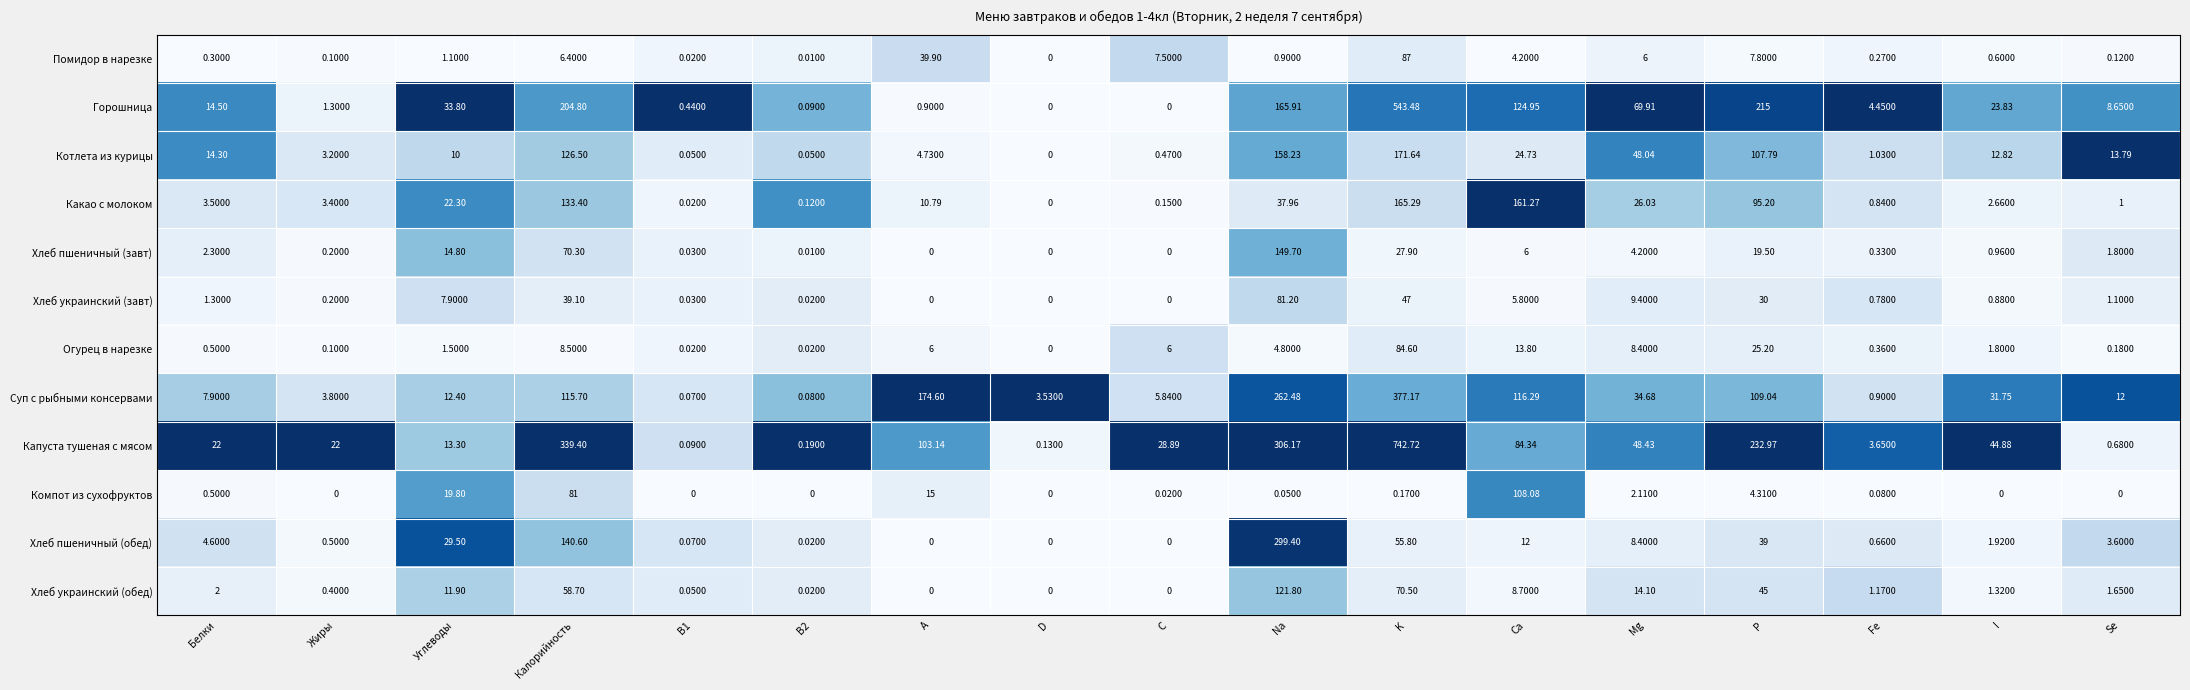

Rank the series at Se from highest to lowest value.

Котлета из курицы, Суп с рыбными консервами, Горошница, Хлеб пшеничный (обед), Хлеб пшеничный (завт), Хлеб украинский (обед), Хлеб украинский (завт), Какао с молоком, Капуста тушеная с мясом, Огурец в нарезке, Помидор в нарезке, Компот из сухофруктов